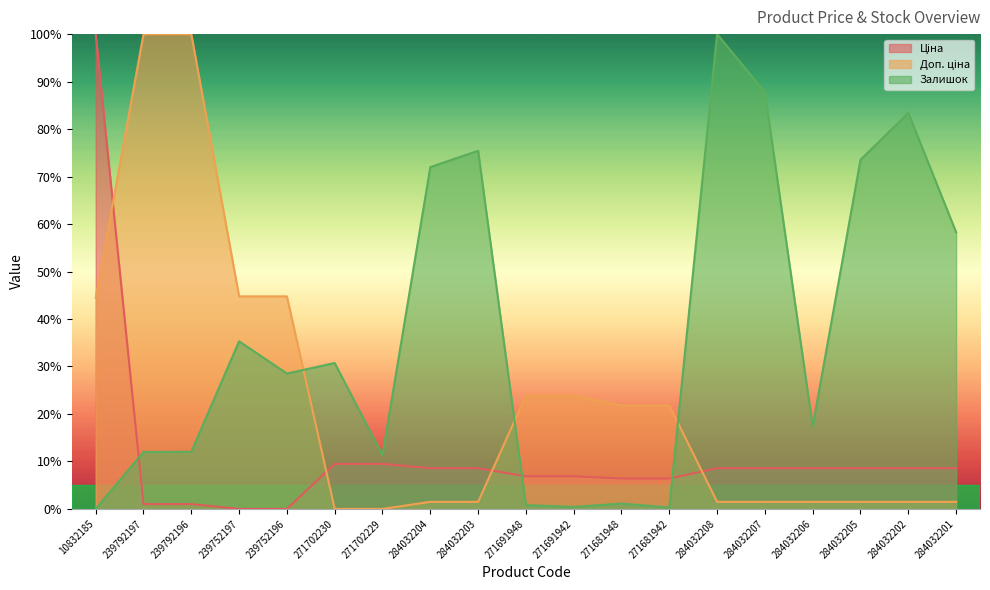

After their last crossing, which series has the higher values: Ціна or Залишок?

Залишок